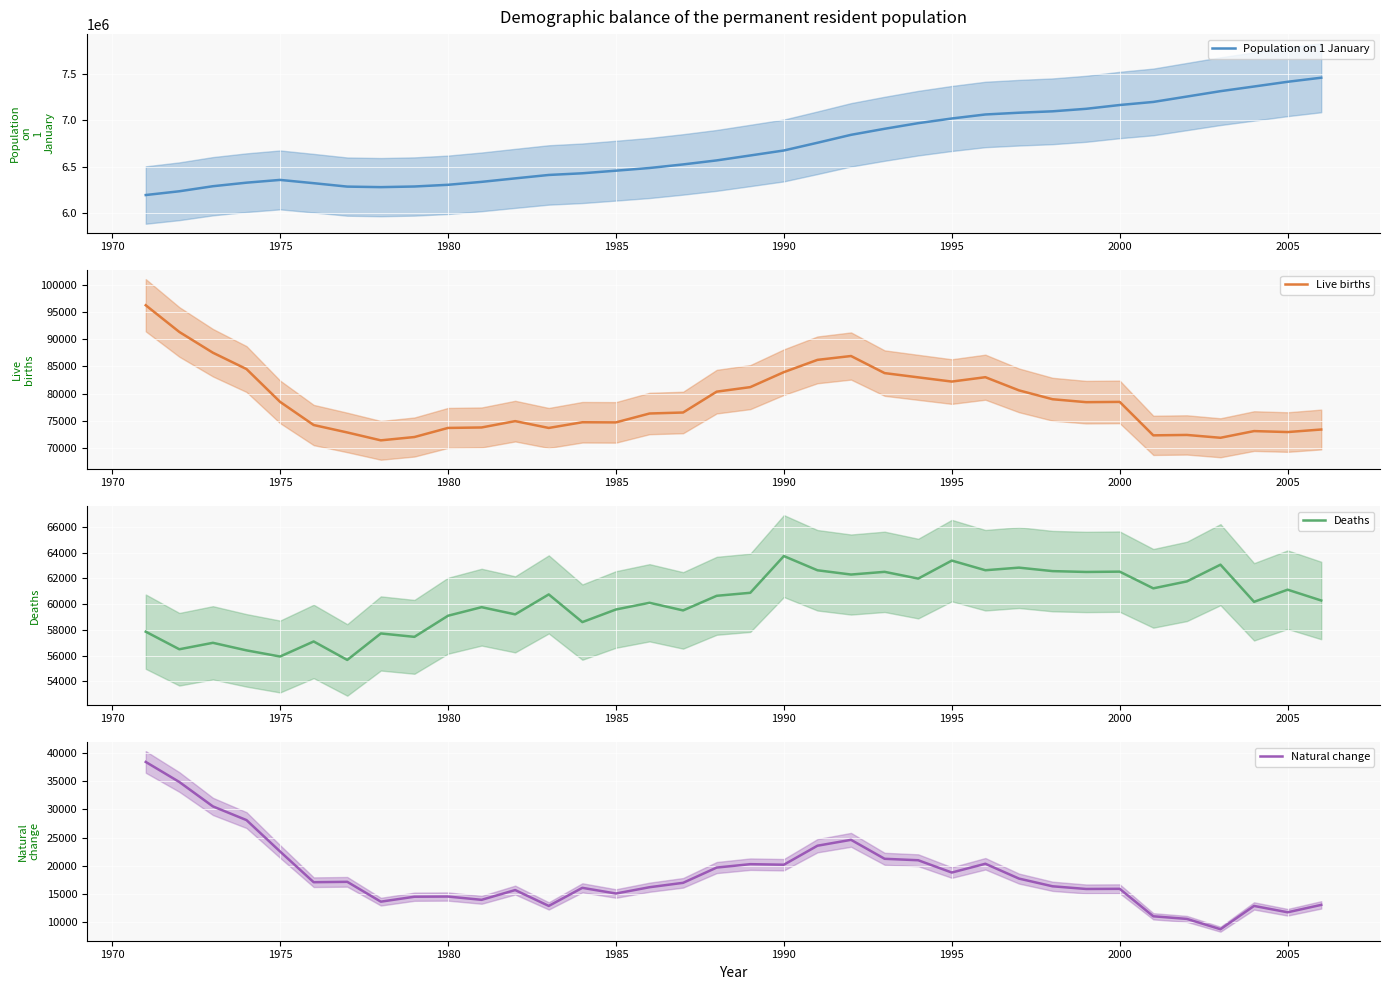

At 2005, list the series in order from smallest to largest.

Natural change, Deaths, Live births, Population on 1 January